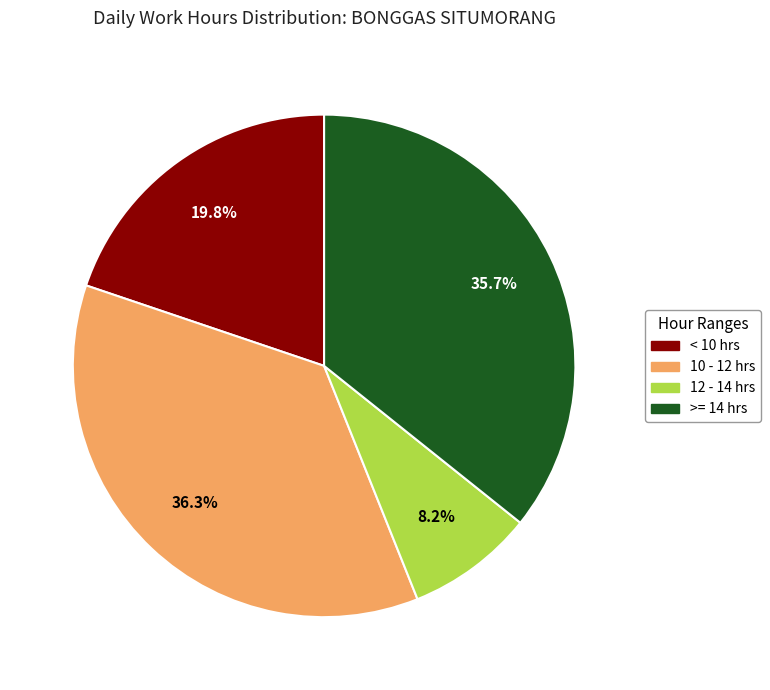

Is there any slice that represents more than half of the pie?

No